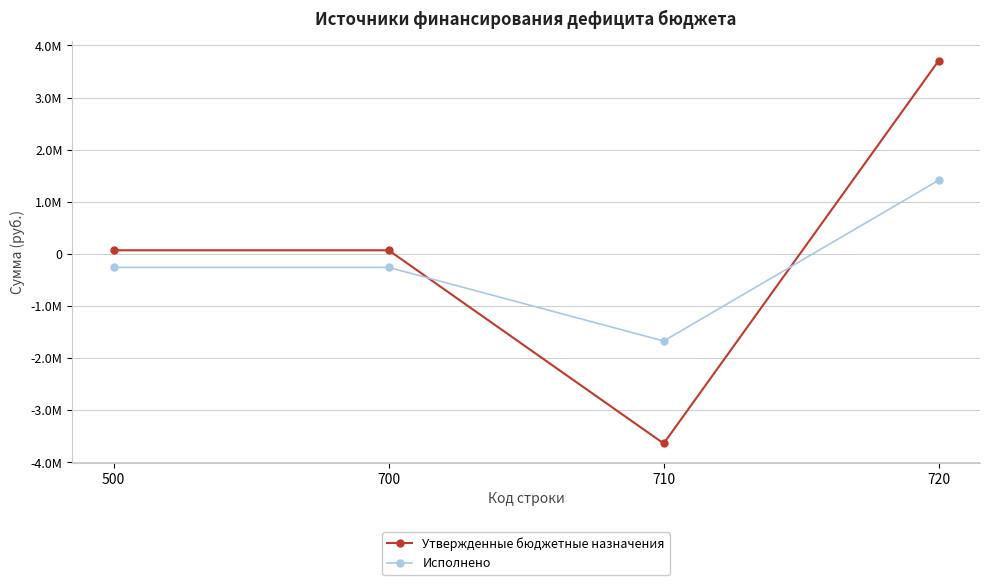

Is this an area chart (filled region under the line)?

No